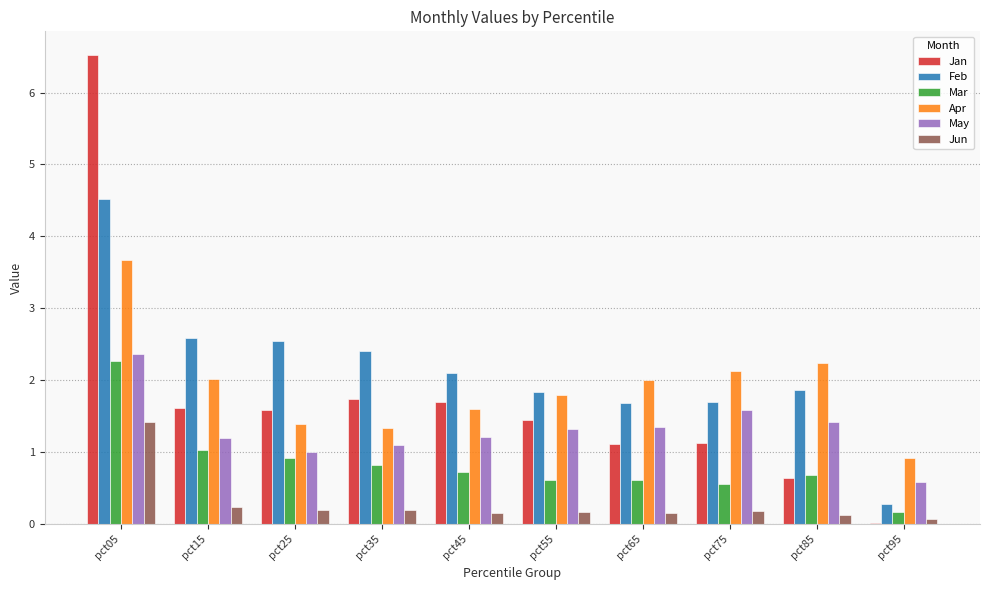

How many distinct data groups are displayed?

6